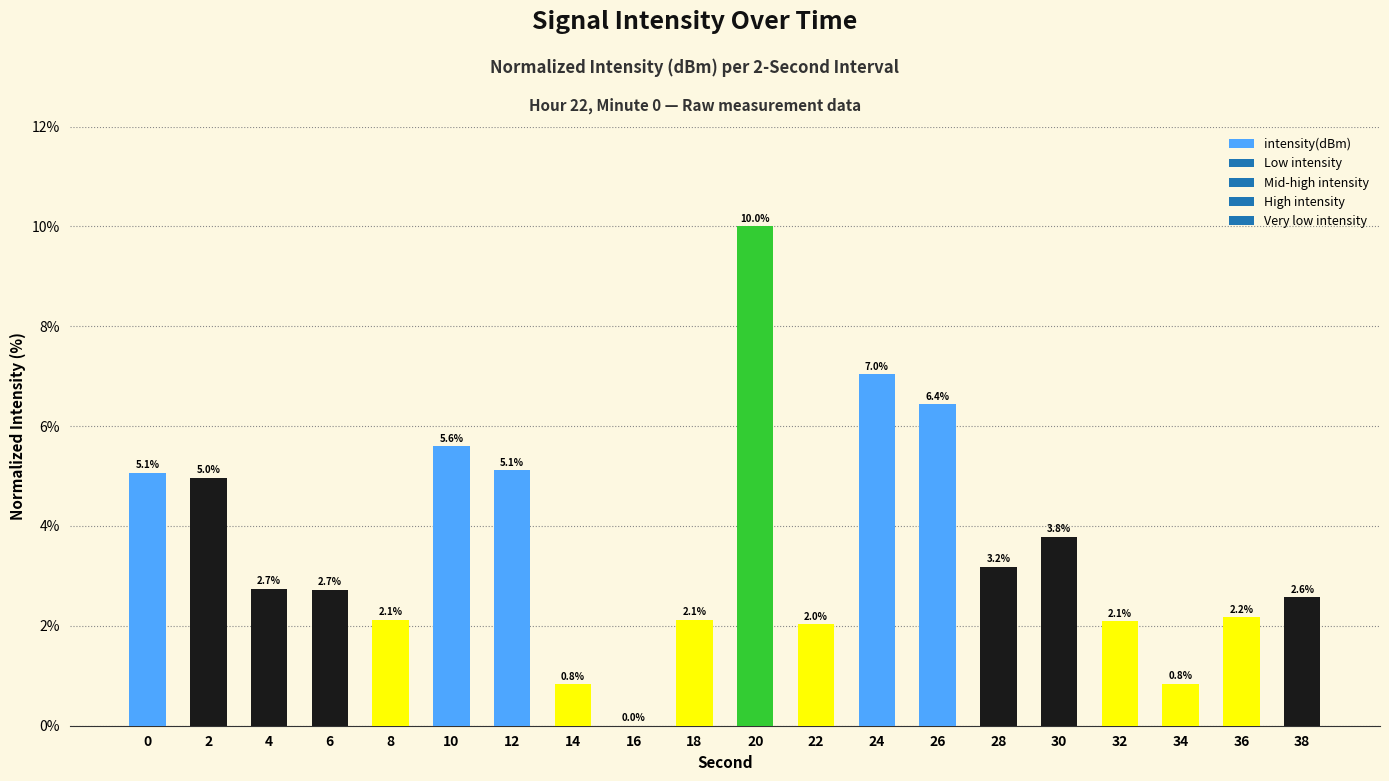

What is the maximum value shown in the chart?

10.0